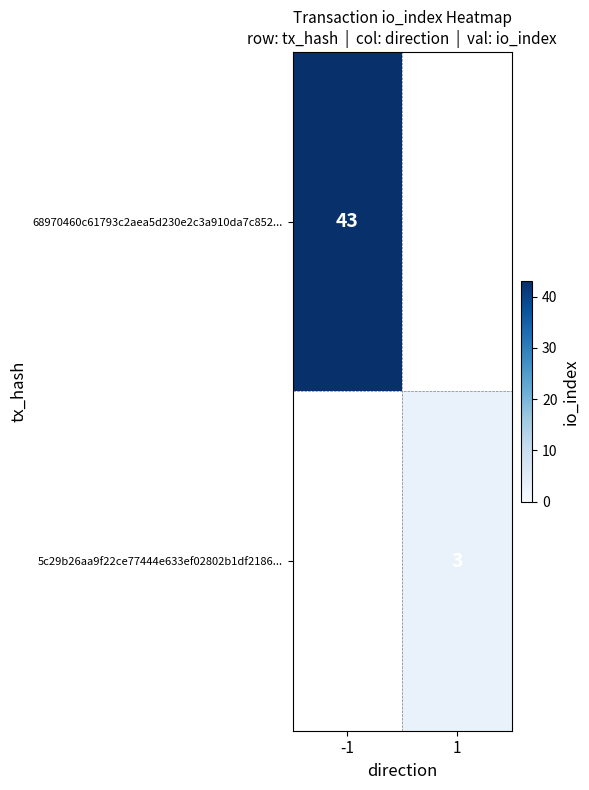

The 5c29b26aa9f22ce77444e633ef02802b1df2186... series shows 1 at 1. True or false?

False